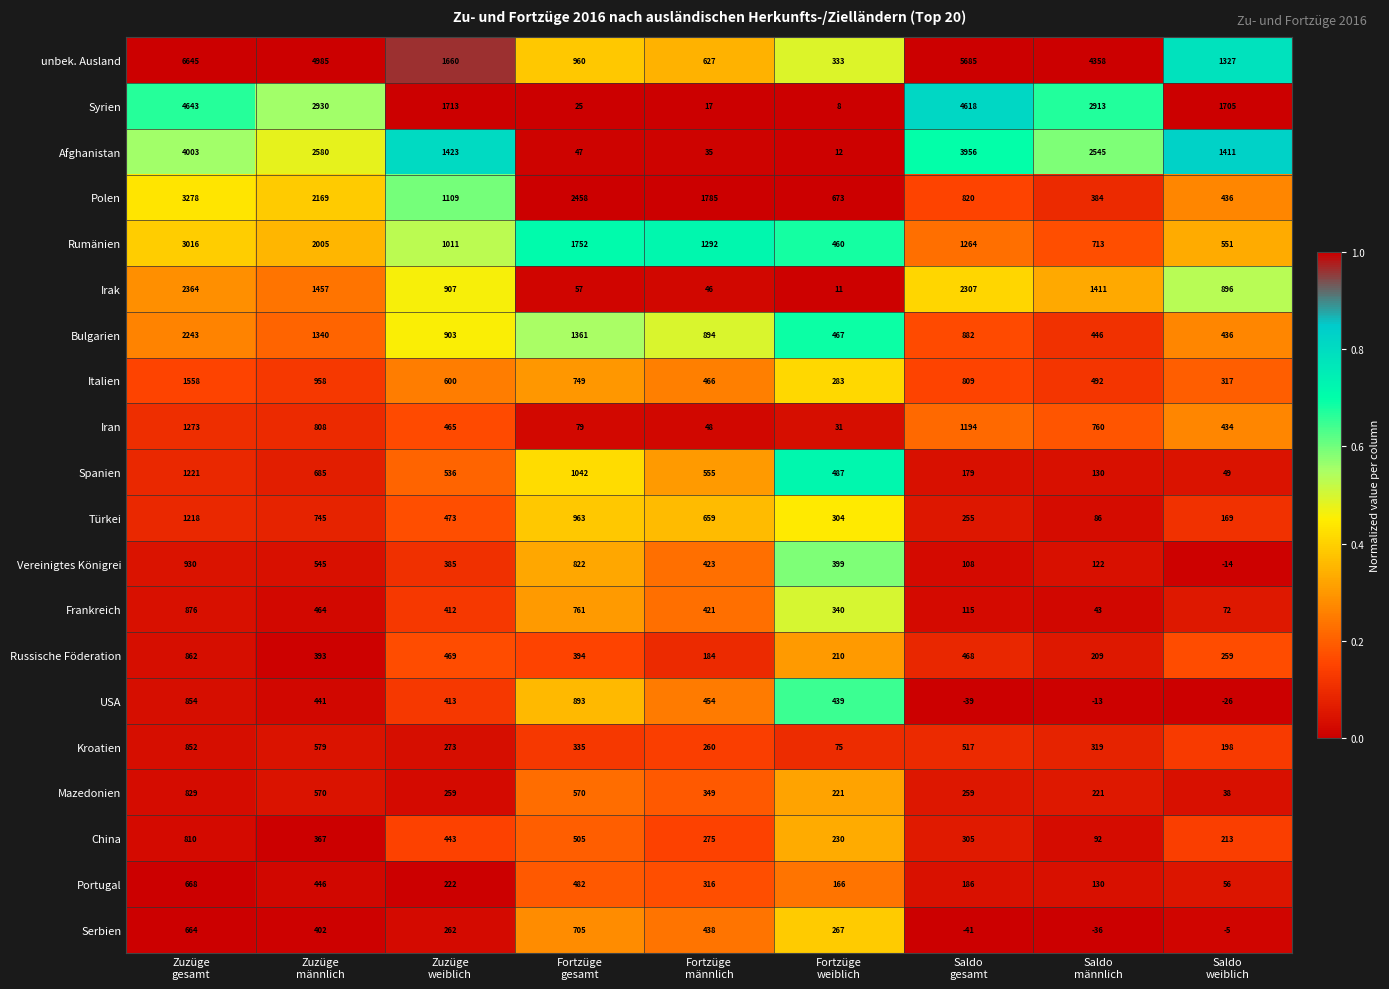

Rank the series by their maximum value, from highest to lowest.

unbek. Ausland, Syrien, Afghanistan, Polen, Rumänien, Irak, Bulgarien, Italien, Iran, Spanien, Türkei, Vereinigtes Königrei, USA, Frankreich, Russische Föderation, Kroatien, Mazedonien, China, Serbien, Portugal